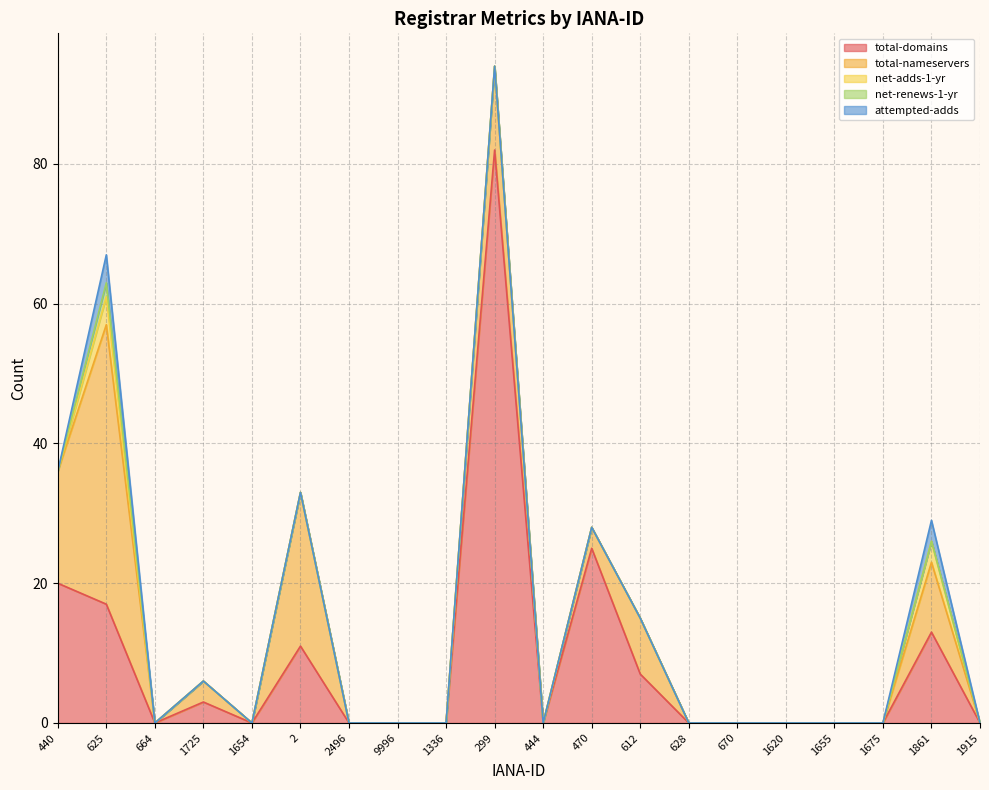

Reading left to right, list all the values displayed in this chart.

total-domains: 20	17	0	3	0	11	0	0	0	82	0	25	7	0	0	0	0	0	13	0
total-nameservers: 16	40	0	3	0	22	0	0	0	12	0	3	8	0	0	0	0	0	10	0
net-adds-1-yr: 0	4	0	0	0	0	0	0	0	0	0	0	0	0	0	0	0	0	3	0
net-renews-1-yr: 0	2	0	0	0	0	0	0	0	0	0	0	0	0	0	0	0	0	0	0
attempted-adds: 0	4	0	0	0	0	0	0	0	0	0	0	0	0	0	0	0	0	3	0